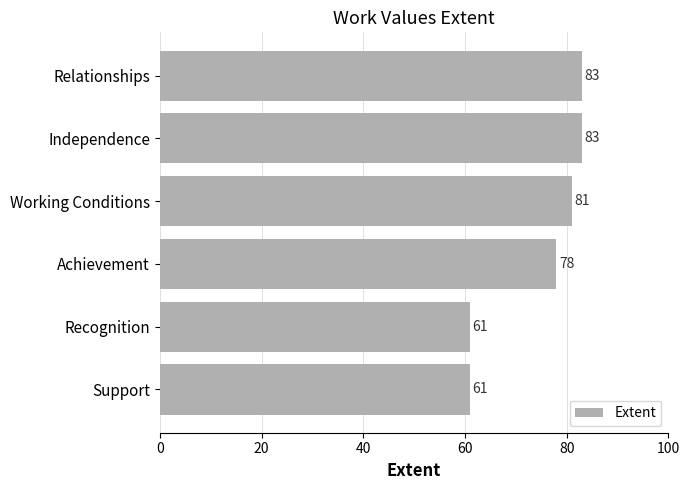

Between Support and Relationships, which is larger?

Relationships